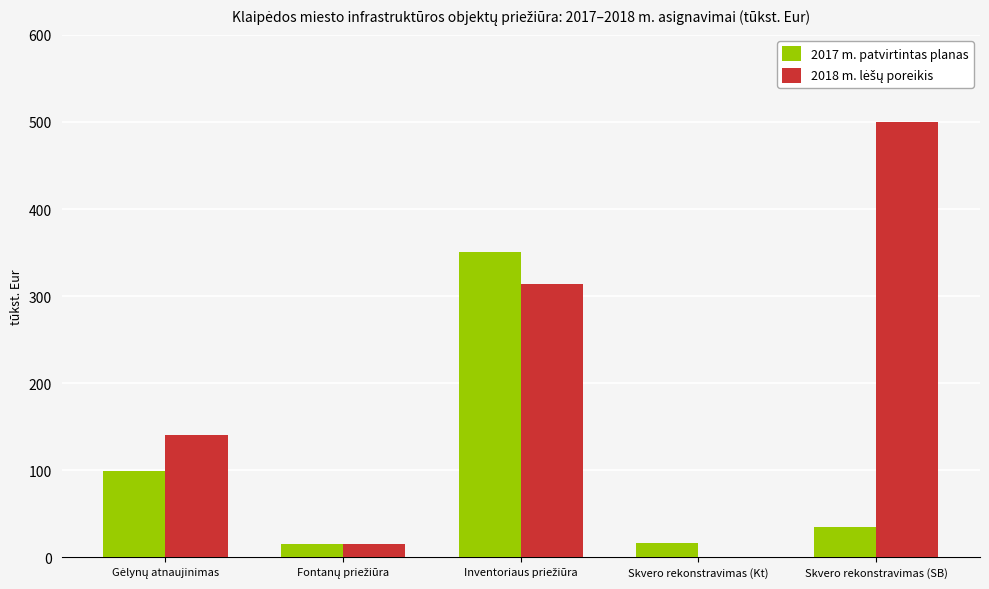

What is the sum of all 2017 m. patvirtintas planas values?

516.1